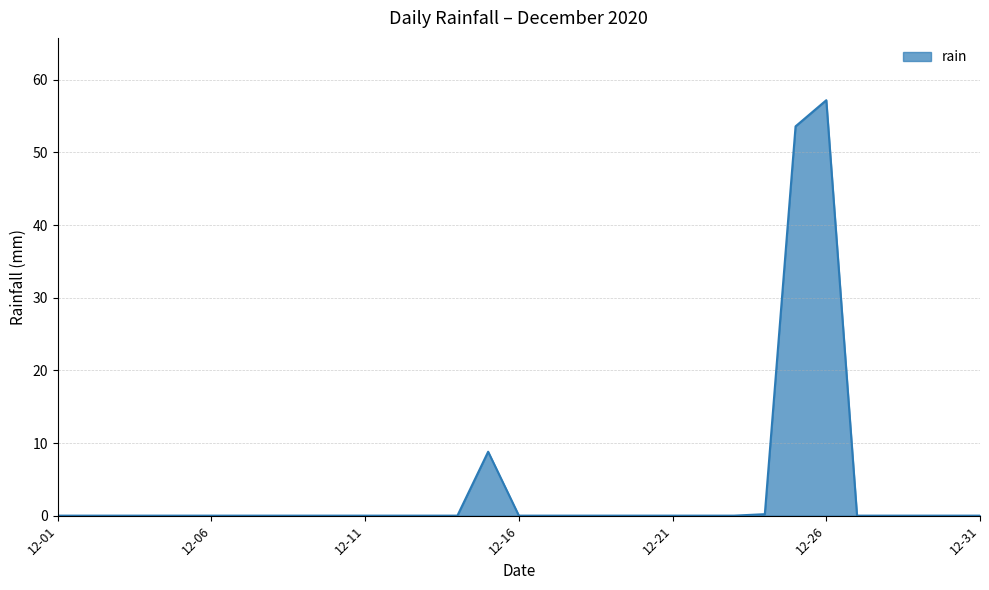

What is the maximum value shown in the chart?

57.2